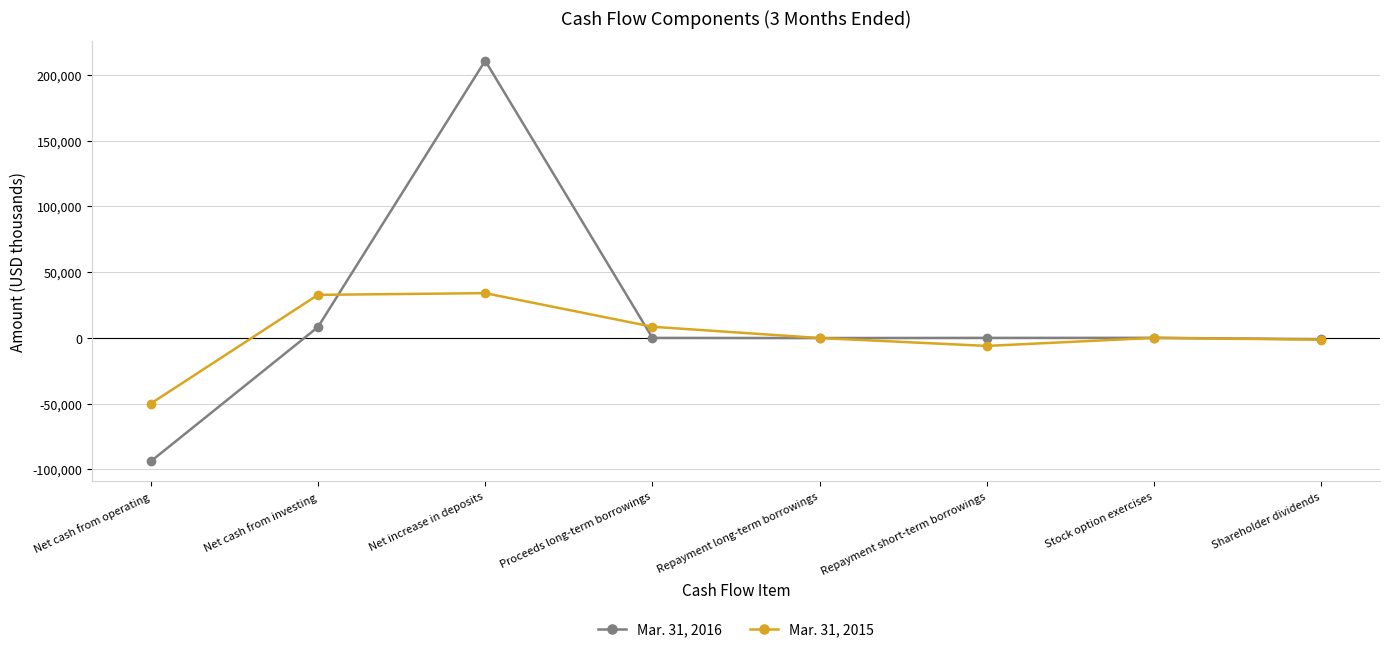

Is the value of Mar. 31, 2016 at Repayment short-term borrowings greater than the value of Mar. 31, 2015 at Proceeds long-term borrowings?

No